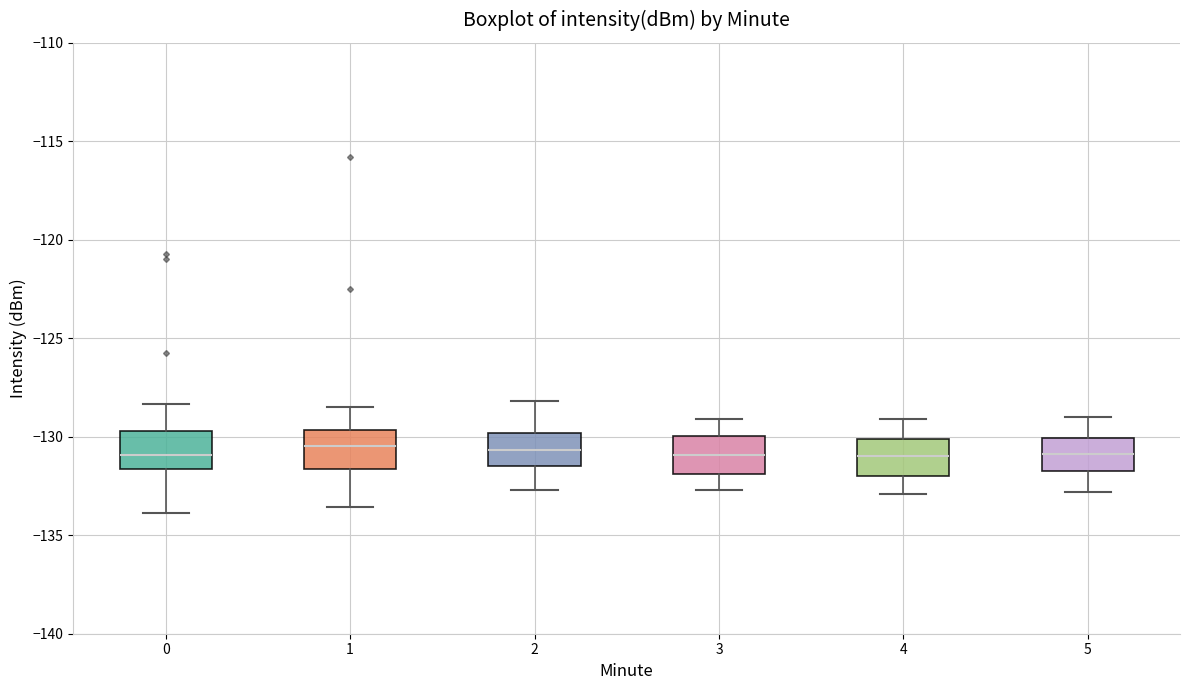

Reading left to right, transcribe this box plot: for each box, give where its median line is, the range the box spans, and where its two whiskers end, as read against the y-axis. The values are not printed on the chart, so give them approximately, as read against the axis.

0: median -131.0, box -131.5 to -129.5, whiskers -134.0 to -128.5
1: median -130.5, box -131.5 to -129.5, whiskers -133.5 to -128.5
2: median -130.5, box -131.5 to -130.0, whiskers -132.5 to -128.0
3: median -131.0, box -132.0 to -130.0, whiskers -132.5 to -129.0
4: median -131.0, box -132.0 to -130.0, whiskers -133.0 to -129.0
5: median -131.0, box -131.5 to -130.0, whiskers -133.0 to -129.0